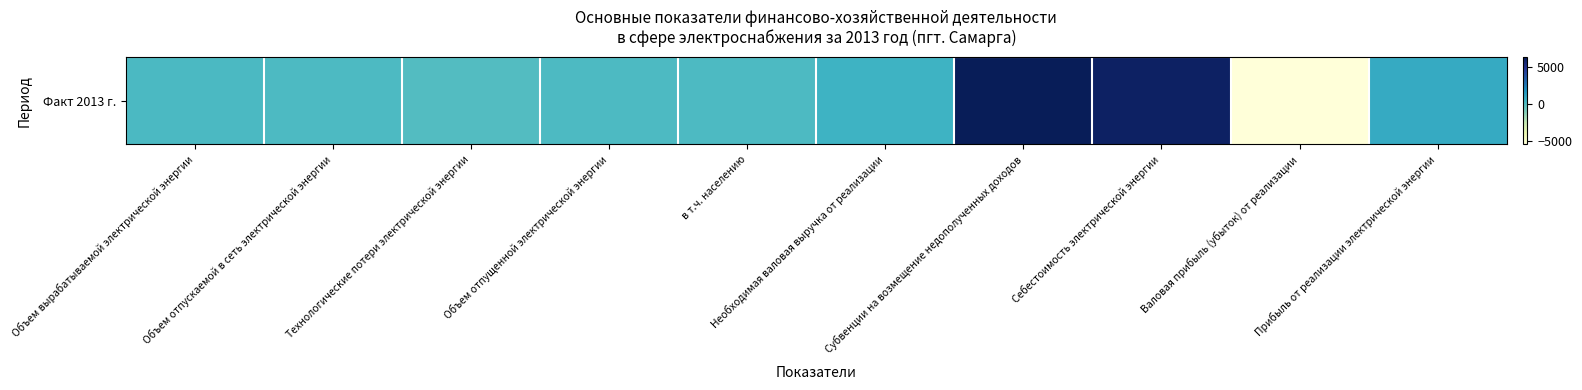

What is the sum of all values?

8725.8